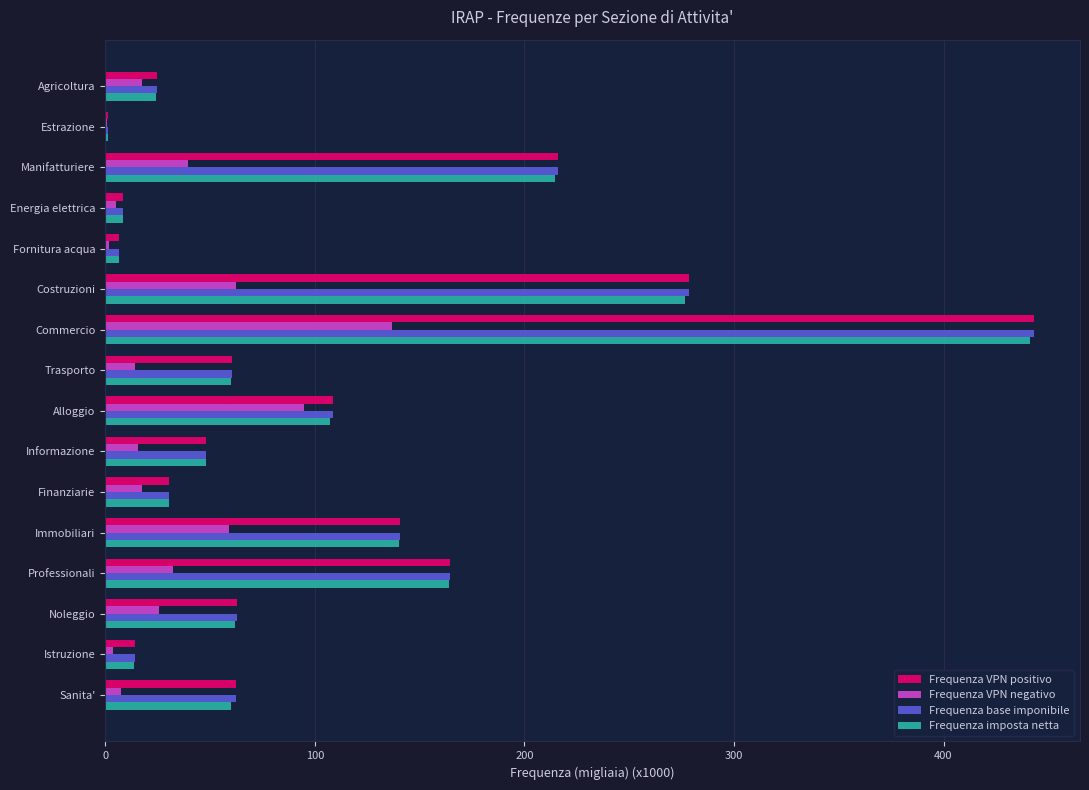

What is the sum of all Frequenza base imponibile values?

1672.4